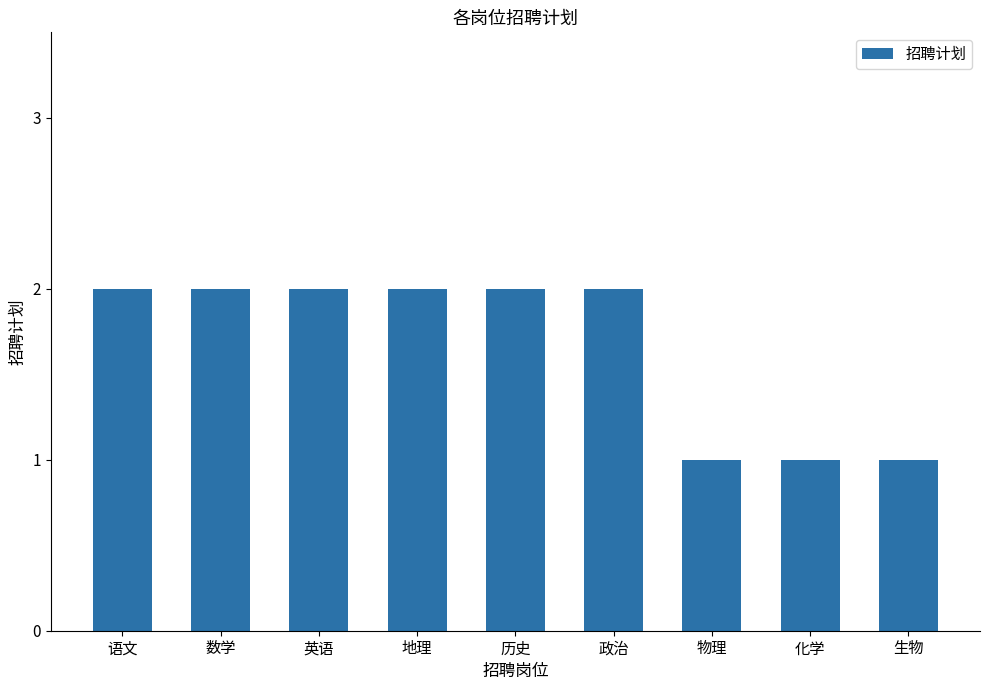

Which has a higher value, 物理 or 数学?

数学